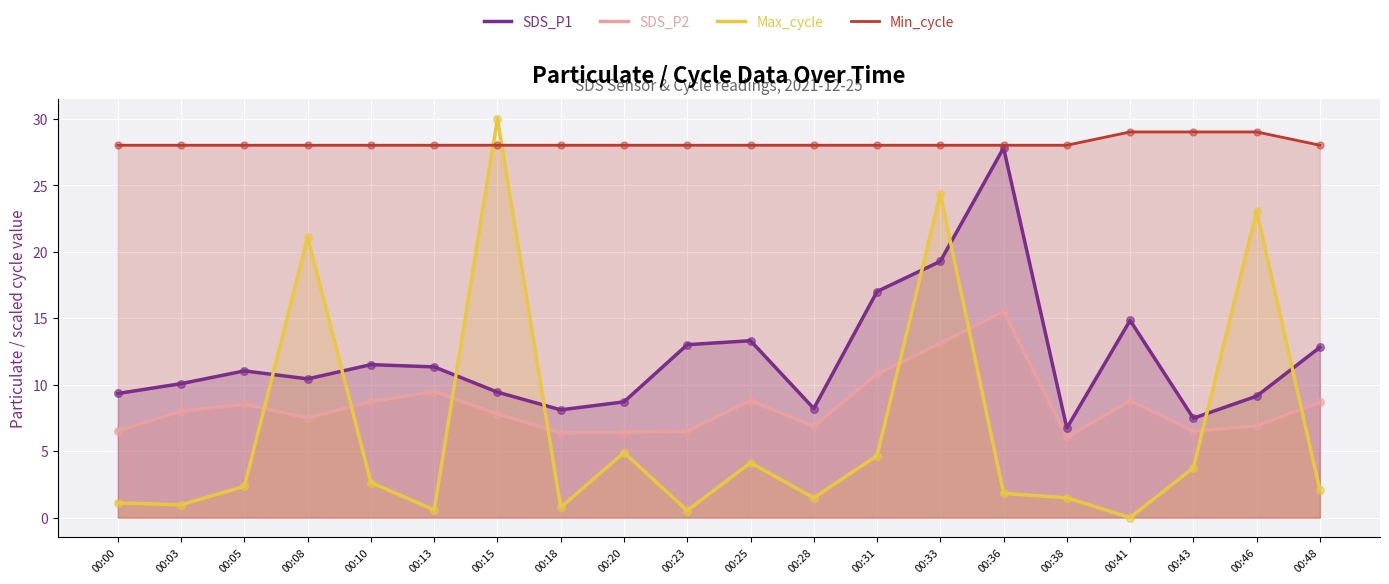

At how many categories does at least one series exceed 11?

20